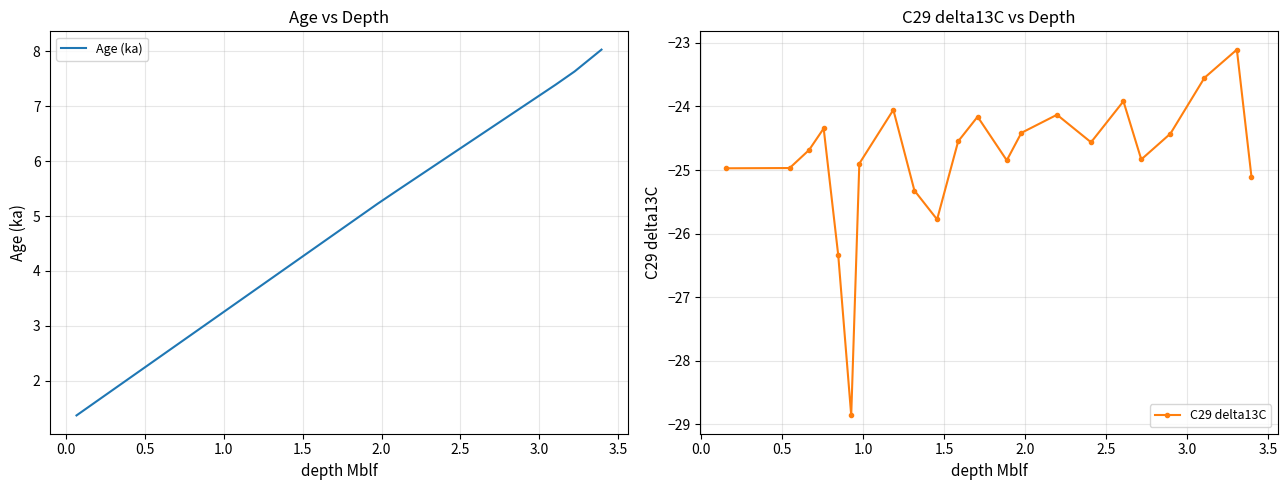

What is the value of the 36th point from the left?

7.6